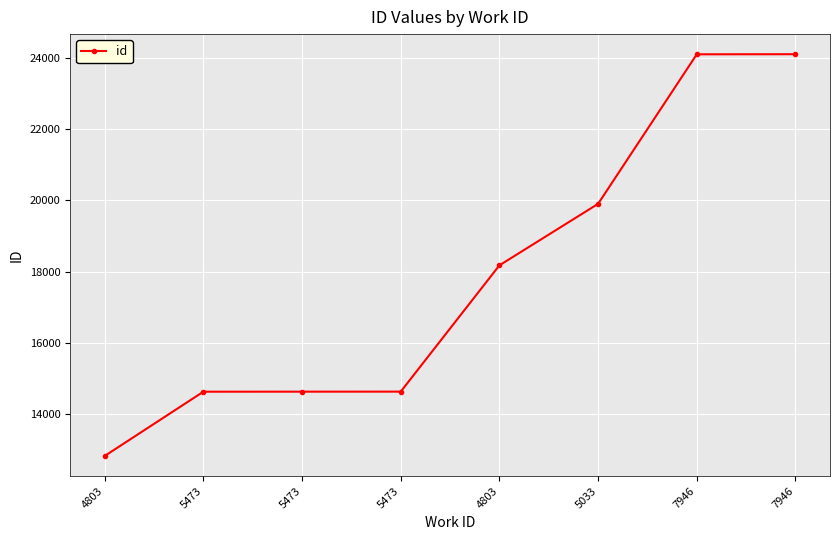

True or false: the data shows 23087 at 5473.

False